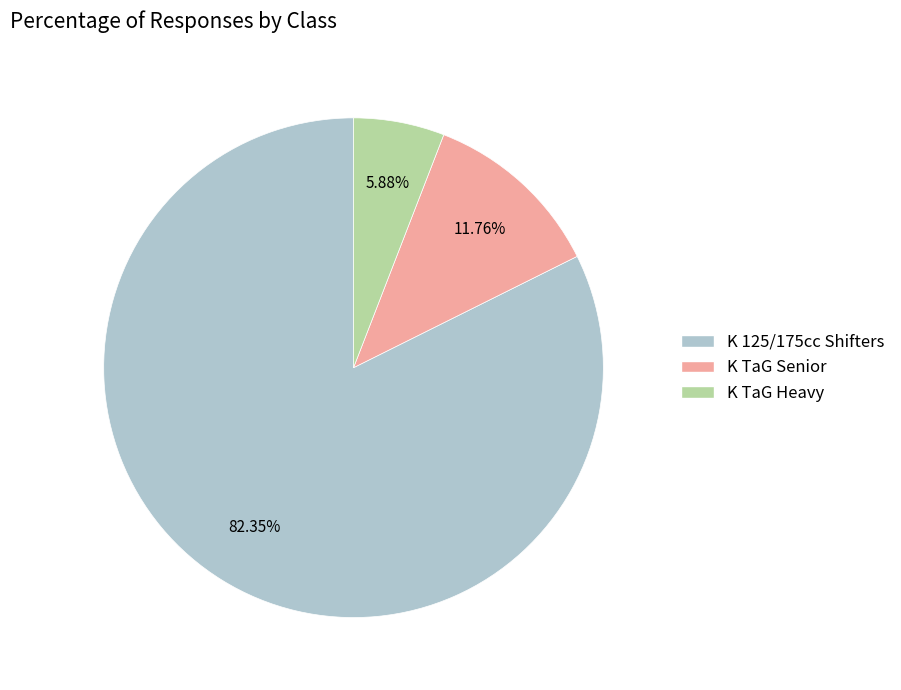

Which category has the smallest portion of the pie?

K TaG Heavy